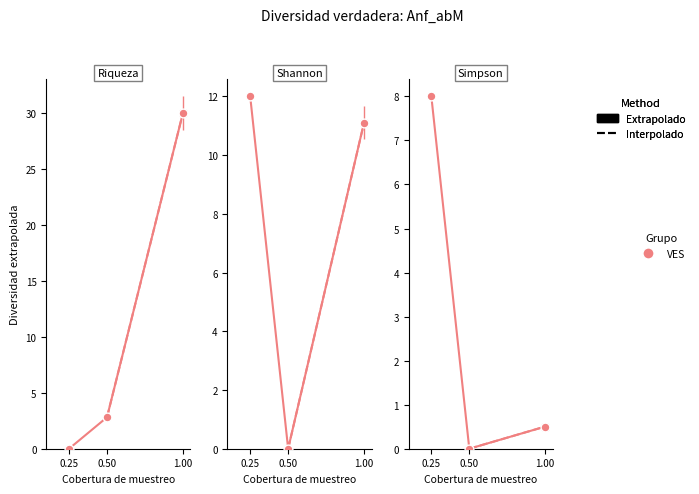

Which has a higher value, 0.50 or 0.25?

0.25